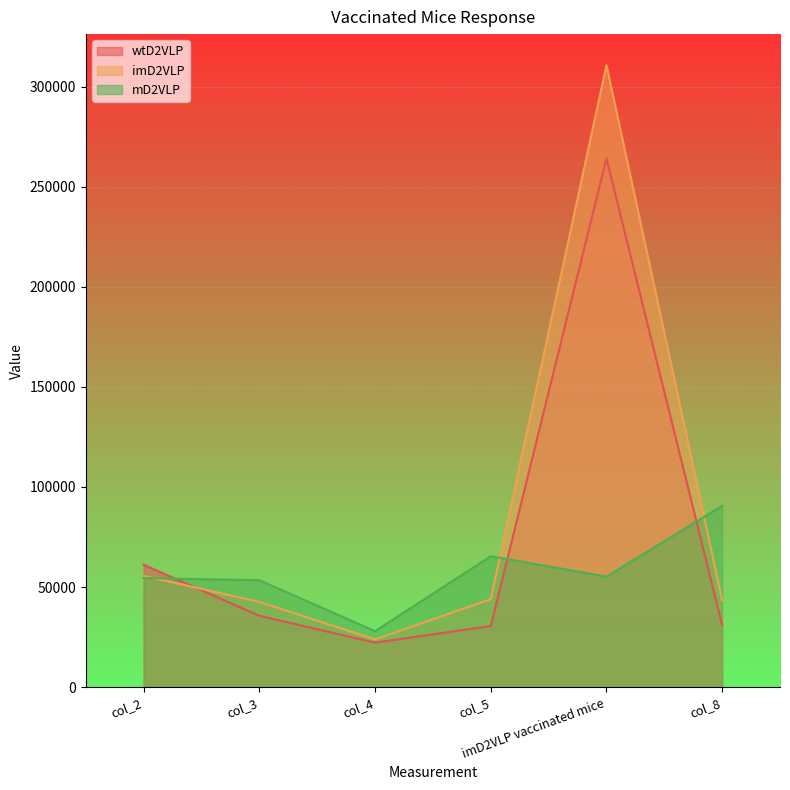

What is the greatest value displayed?

310671.6